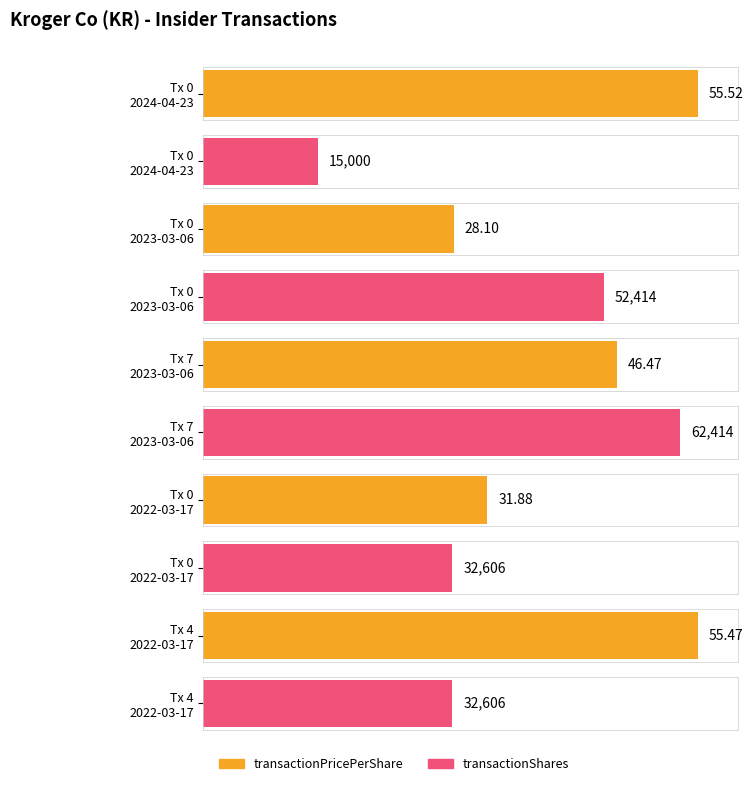

Between 0 and 7, which is larger?

7